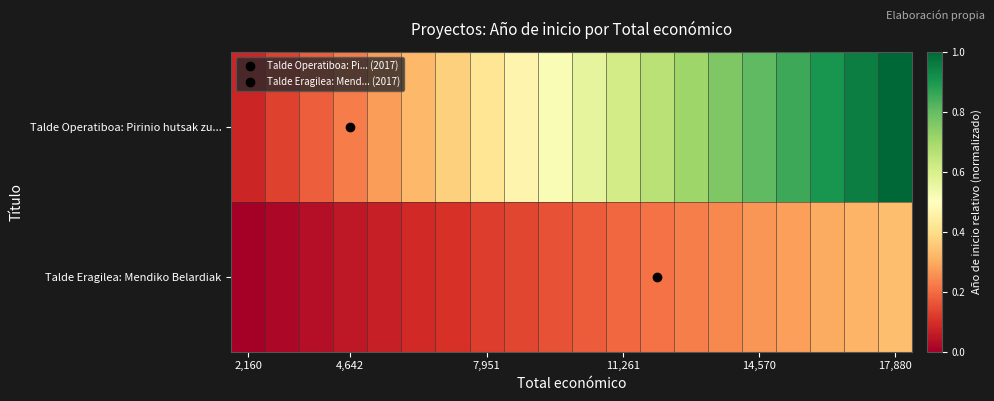

Which series has the largest total across all categories?

Talde Operatiboa: Pirinio hutsak zu...